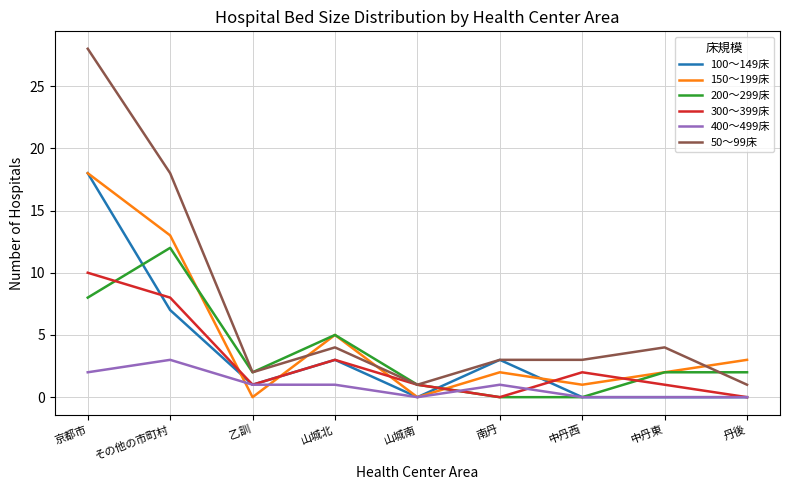

True or false: 400～499床 and 50～99床 intersect in this chart.

False